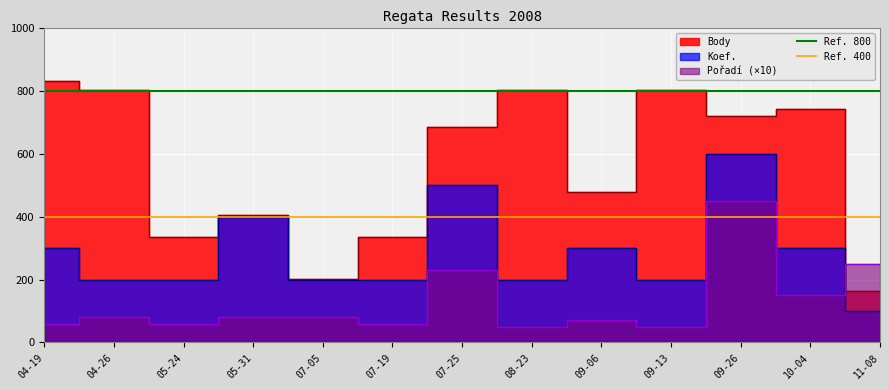

True or false: Ref. 400 has a value of 130 at 04-26.

False